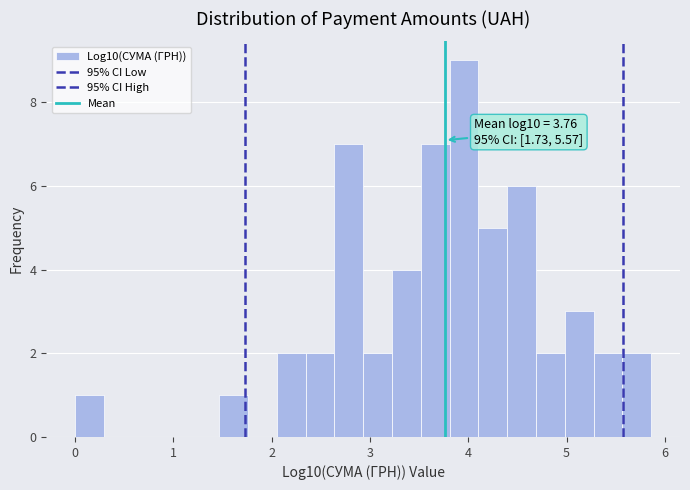

Around what value on the x-axis is the tallest bar? Give the approximate position of its centre, as read against the axis.

4.0